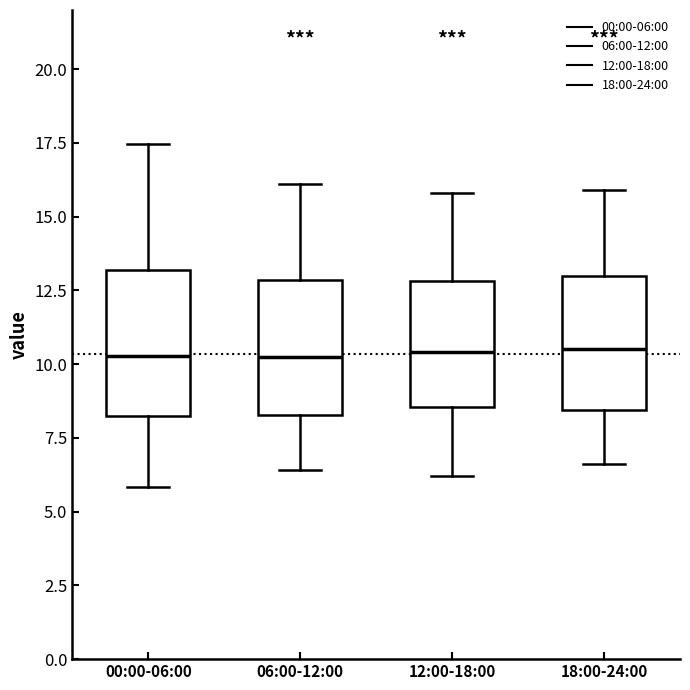

Reading left to right, transcribe this box plot: for each box, give where its median line is, the range the box spans, and where its two whiskers end, as read against the y-axis. The values are not printed on the chart, so give them approximately, as read against the axis.

00:00-06:00: median 10.5, box 8.5 to 13.0, whiskers 6.0 to 17.5
06:00-12:00: median 10.5, box 8.5 to 13.0, whiskers 6.5 to 16.0
12:00-18:00: median 10.5, box 8.5 to 13.0, whiskers 6.0 to 16.0
18:00-24:00: median 10.5, box 8.5 to 13.0, whiskers 6.5 to 16.0